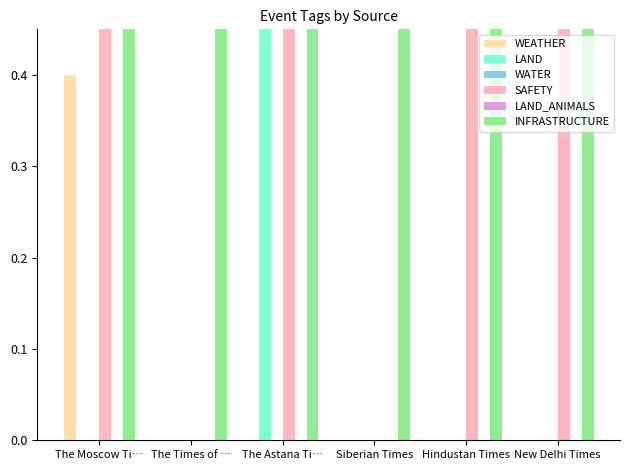

What is the spread (max minus min) of values at The Moscow Ti…?

0.6